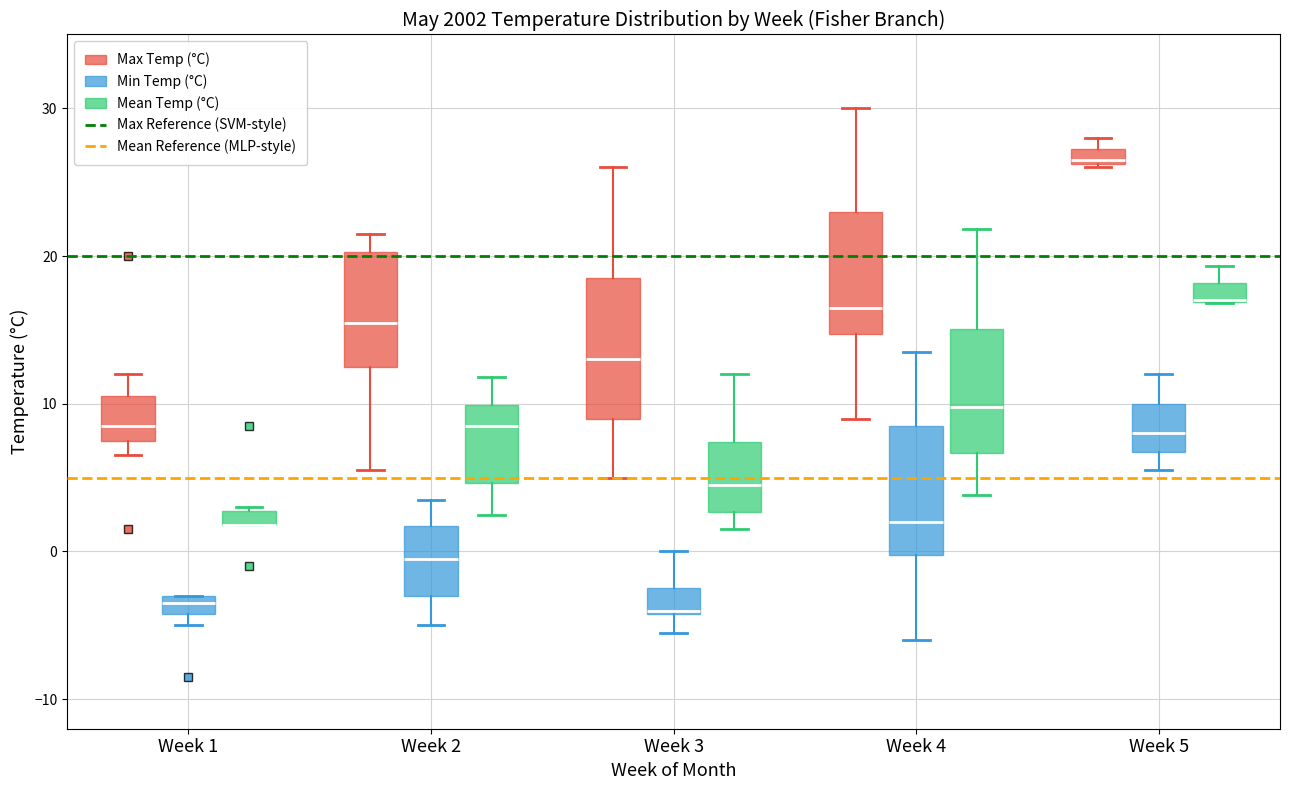

Where does the lower whisker of the box for Week 2 (Max Temp (°C)) end on the y-axis? The values are not printed on the chart, so give them approximately, as read against the axis.

6